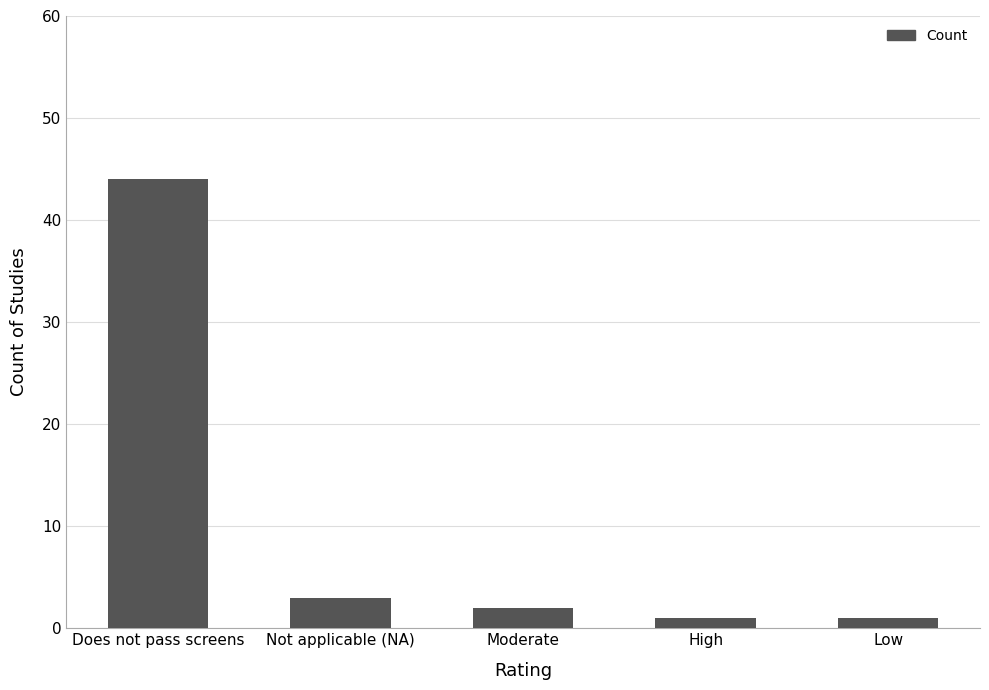

The value at Does not pass screens is 28. True or false?

False